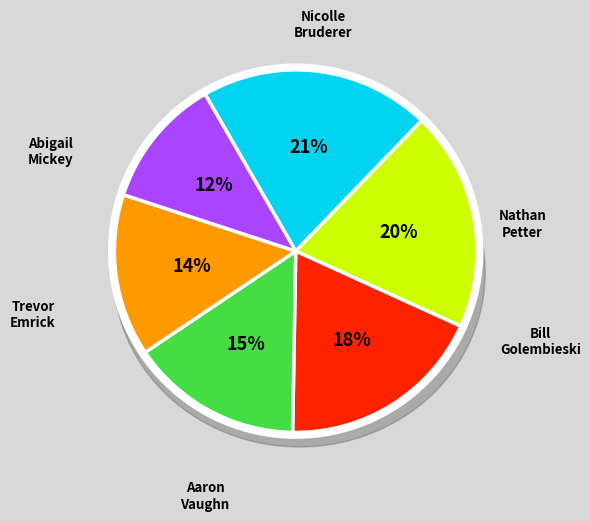

To the nearest percent, what is the average slice percentage?

17%